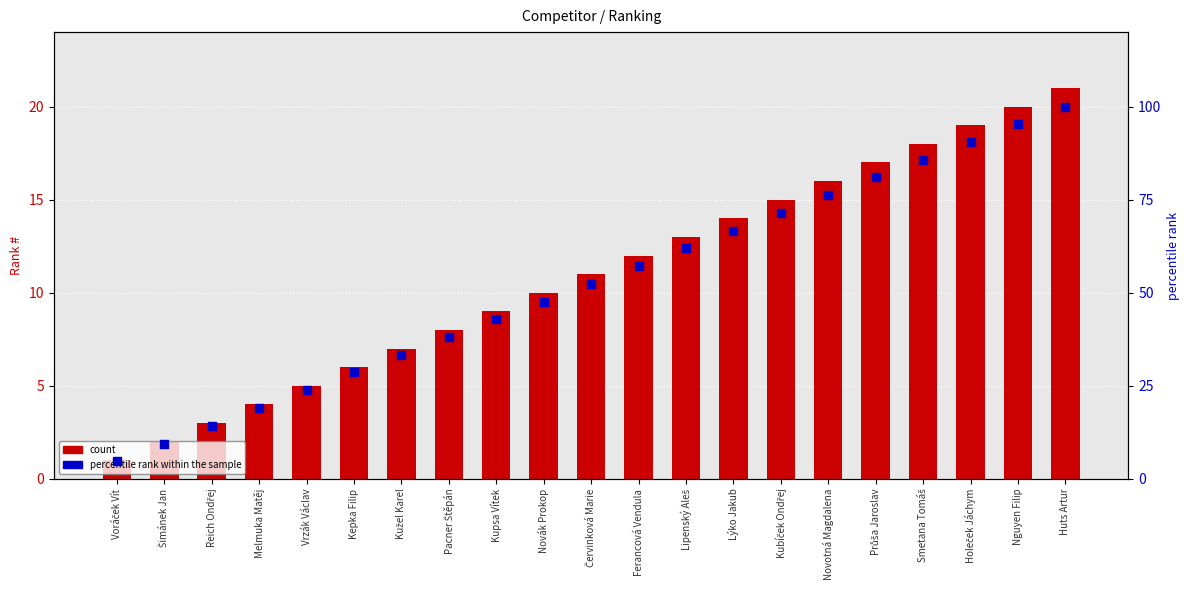

At how many categories does at least one series exceed 97?

1